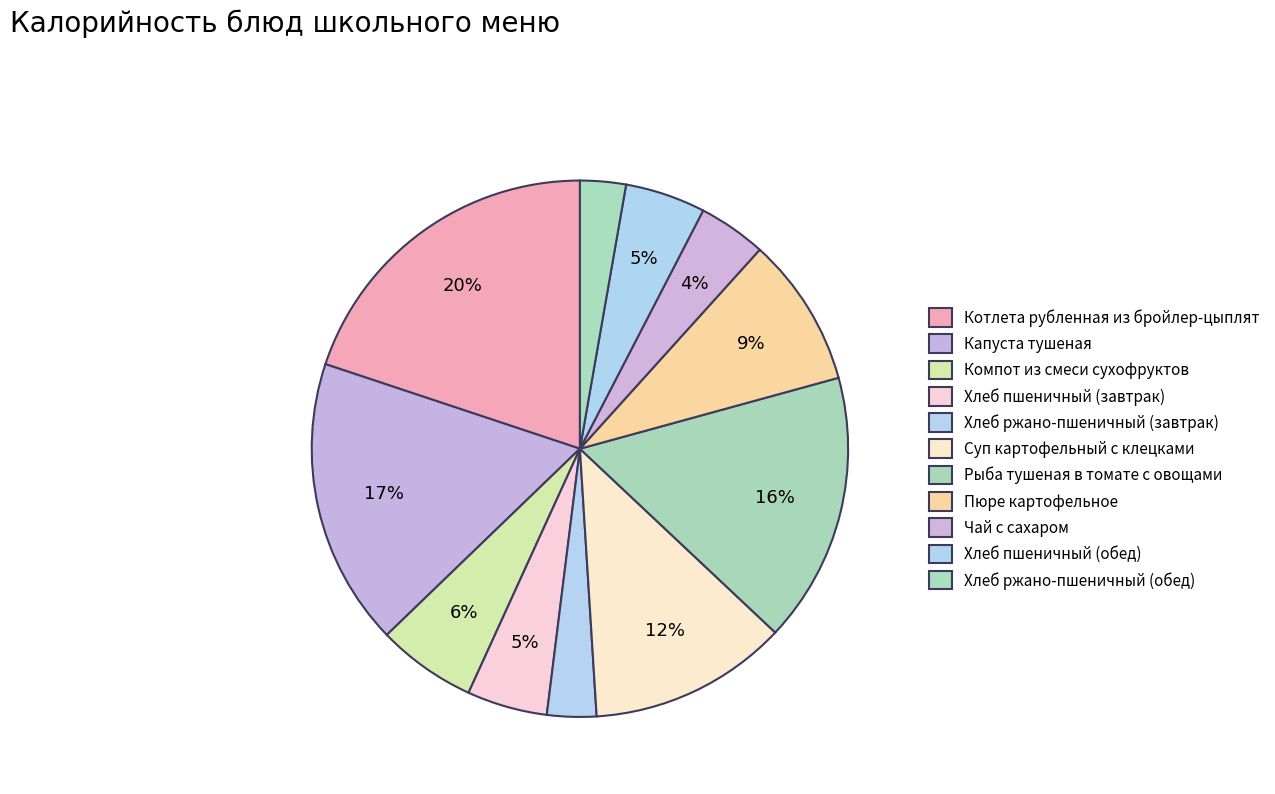

Which category has the smallest portion of the pie?

Хлеб ржано-пшеничный (обед)